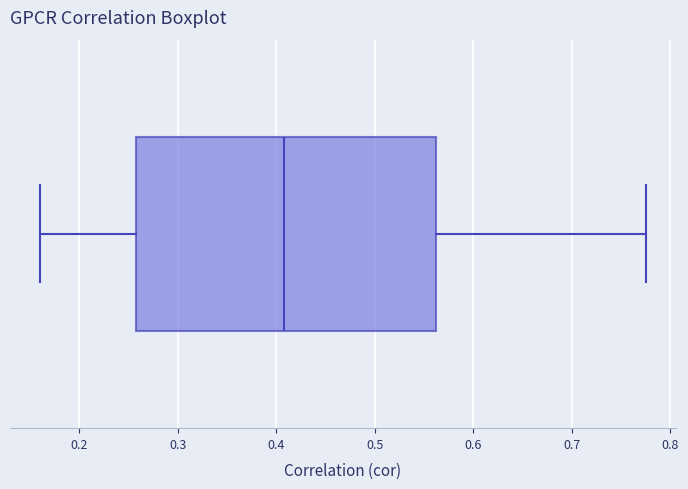

Transcribe this box plot: give where the median line is, the range the box spans, and where the two whiskers end, as read against the x-axis. The values are not printed on the chart, so give them approximately, as read against the axis.

median 0.41, box 0.26 to 0.56, whiskers 0.16 to 0.78